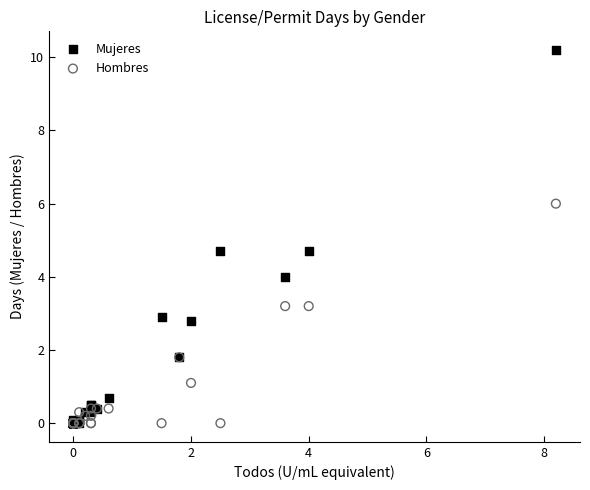

What are all the series names shown in the legend?

Mujeres, Hombres